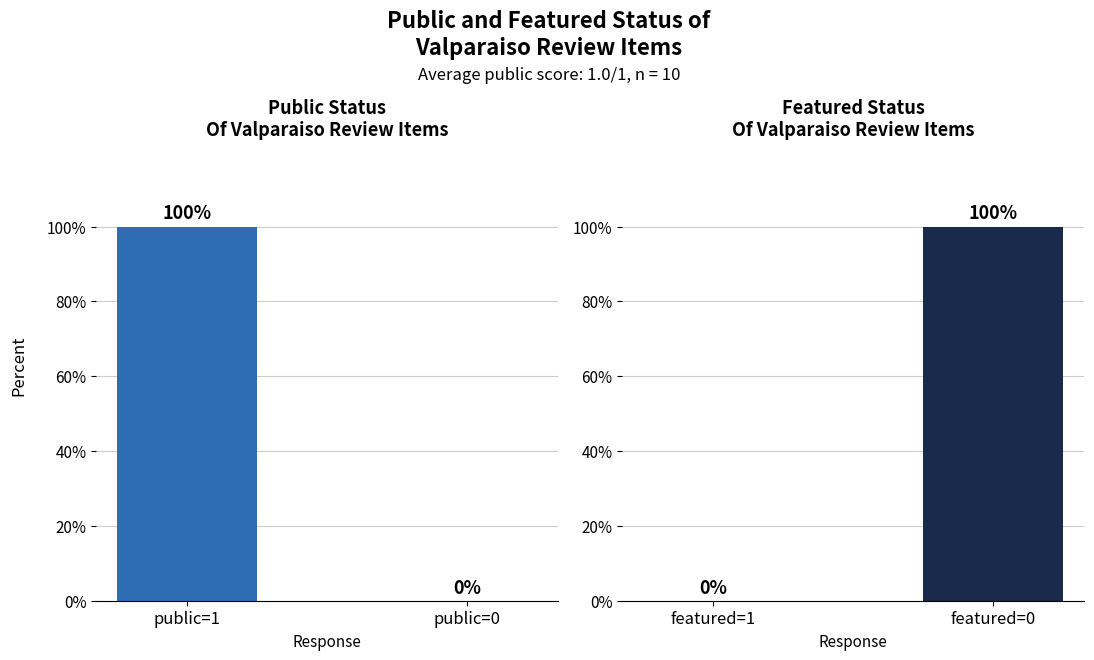

The value of featured at featured=0 is 140. True or false?

False